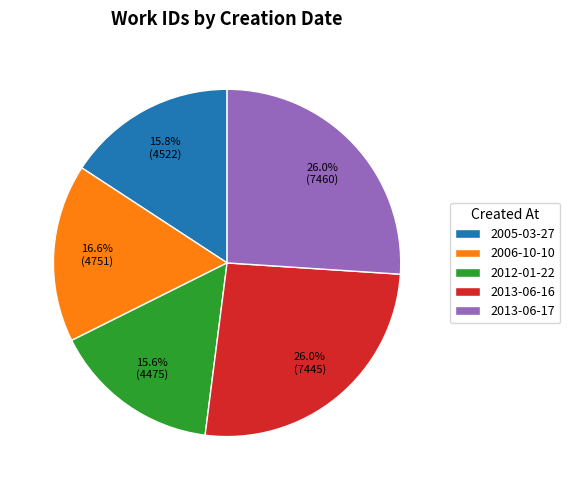

What is the ratio of the value at 2006-10-10 to the value at 2013-06-16?

0.6